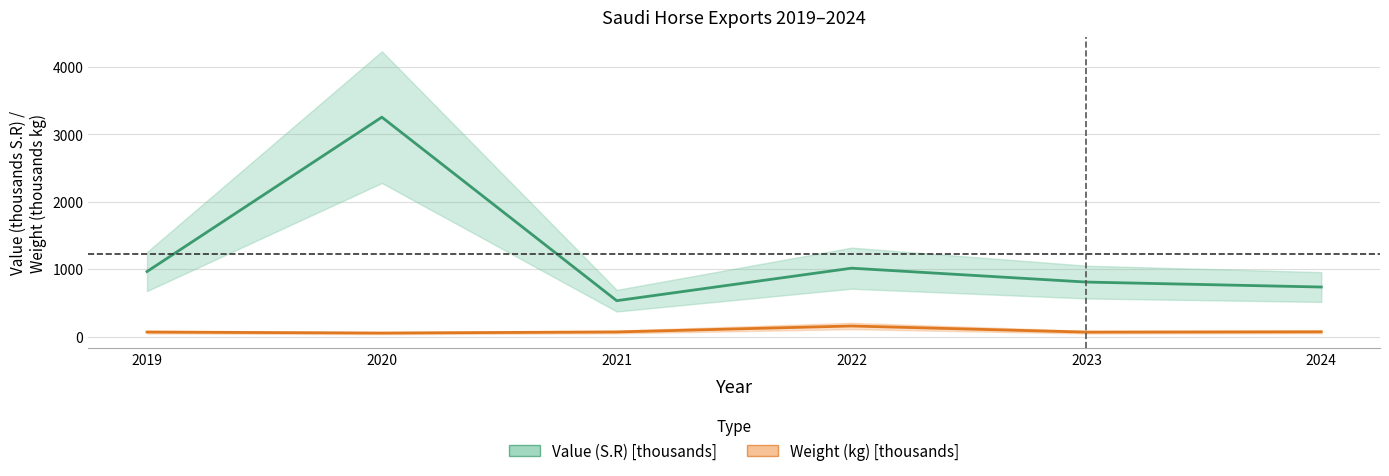

How many interior local valleys does the Value (S.R) [thousands] series have?

1